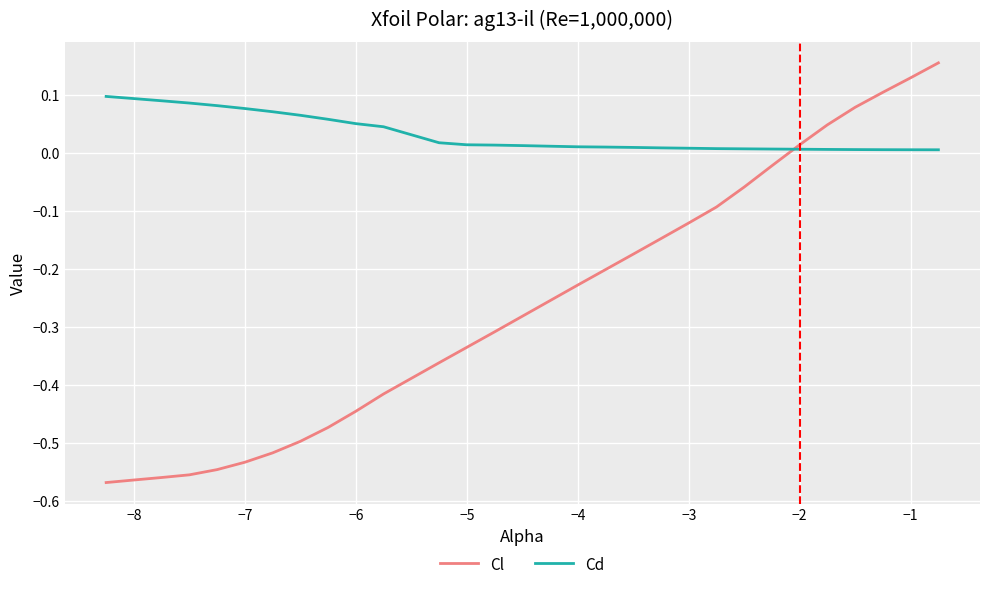

What is the difference between the second highest and second lowest values in the Cl series?

0.7